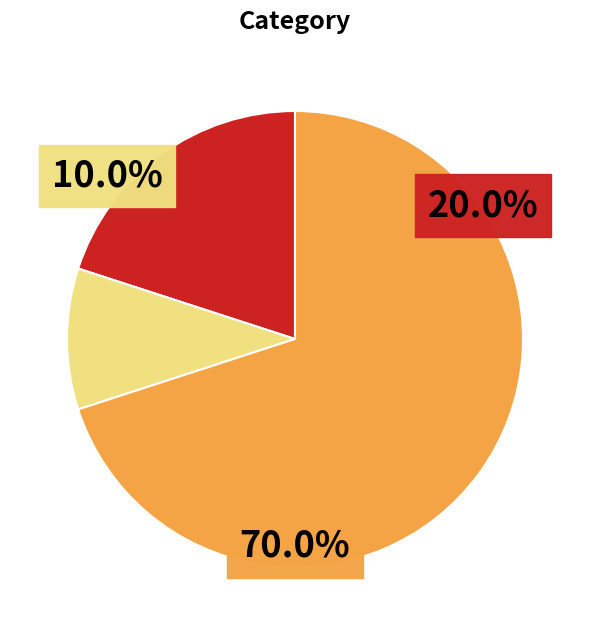

Does any single category account for the majority?

Yes